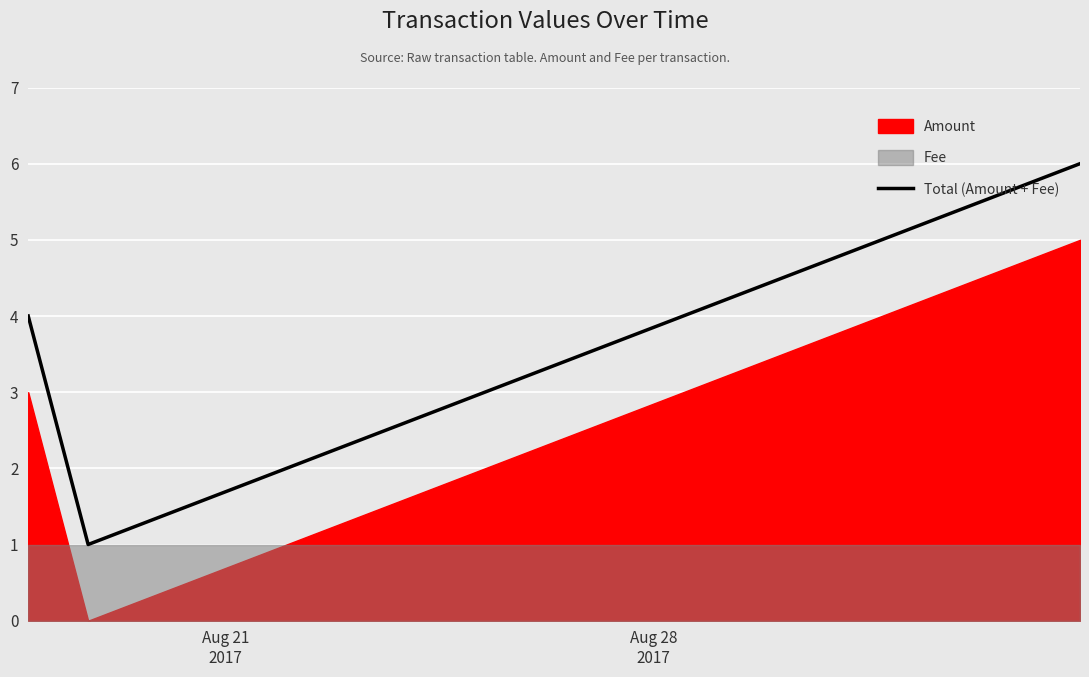

What is the highest value of the Total (Amount + Fee) series?

6